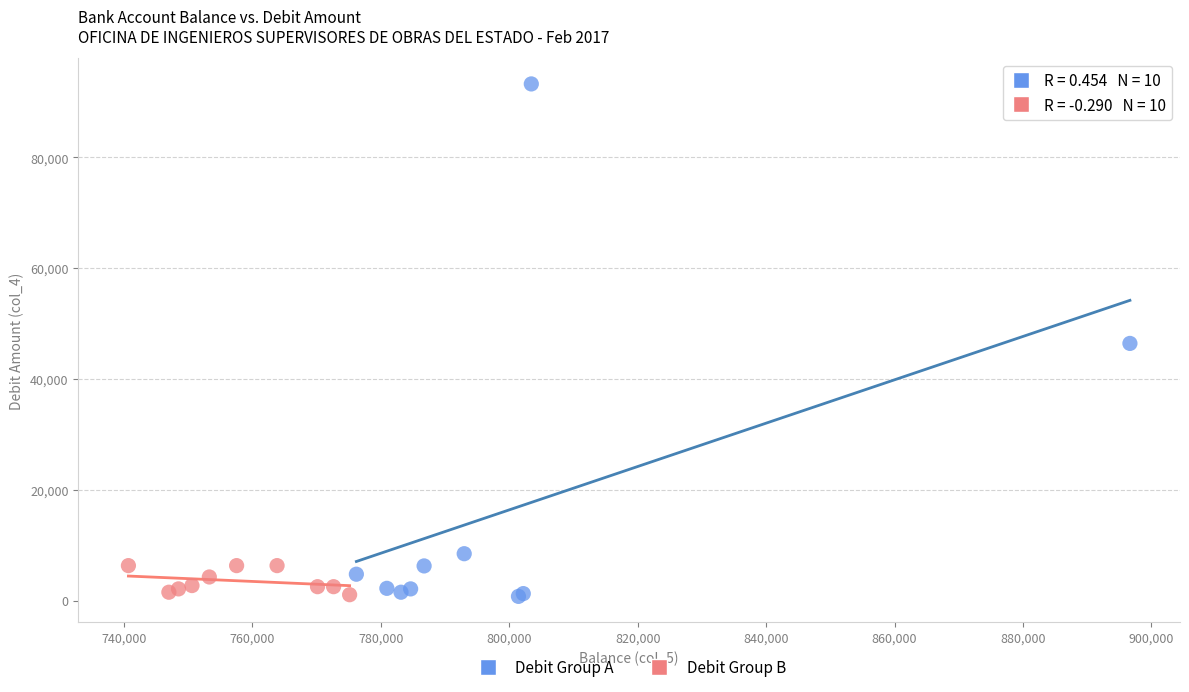

Which series has the largest Y range (max minus min)?

Debit Group A